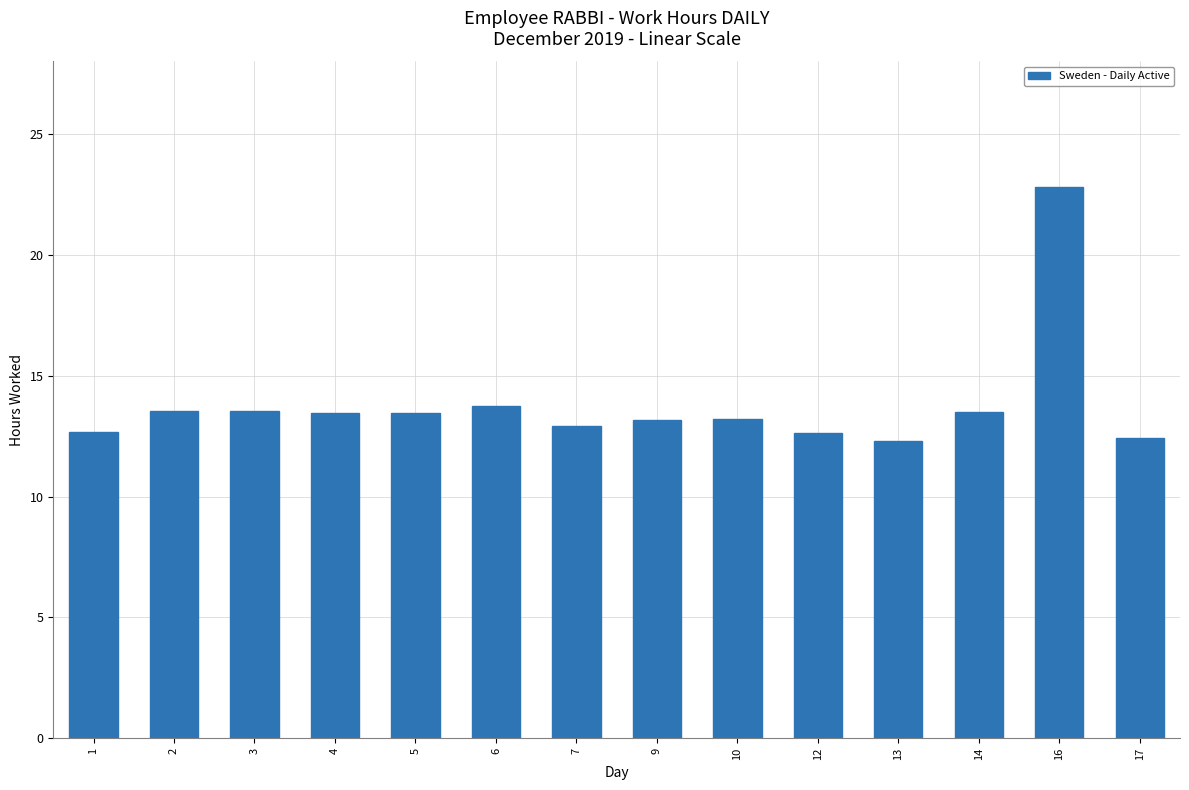

What is the minimum value shown in the chart?

12.3